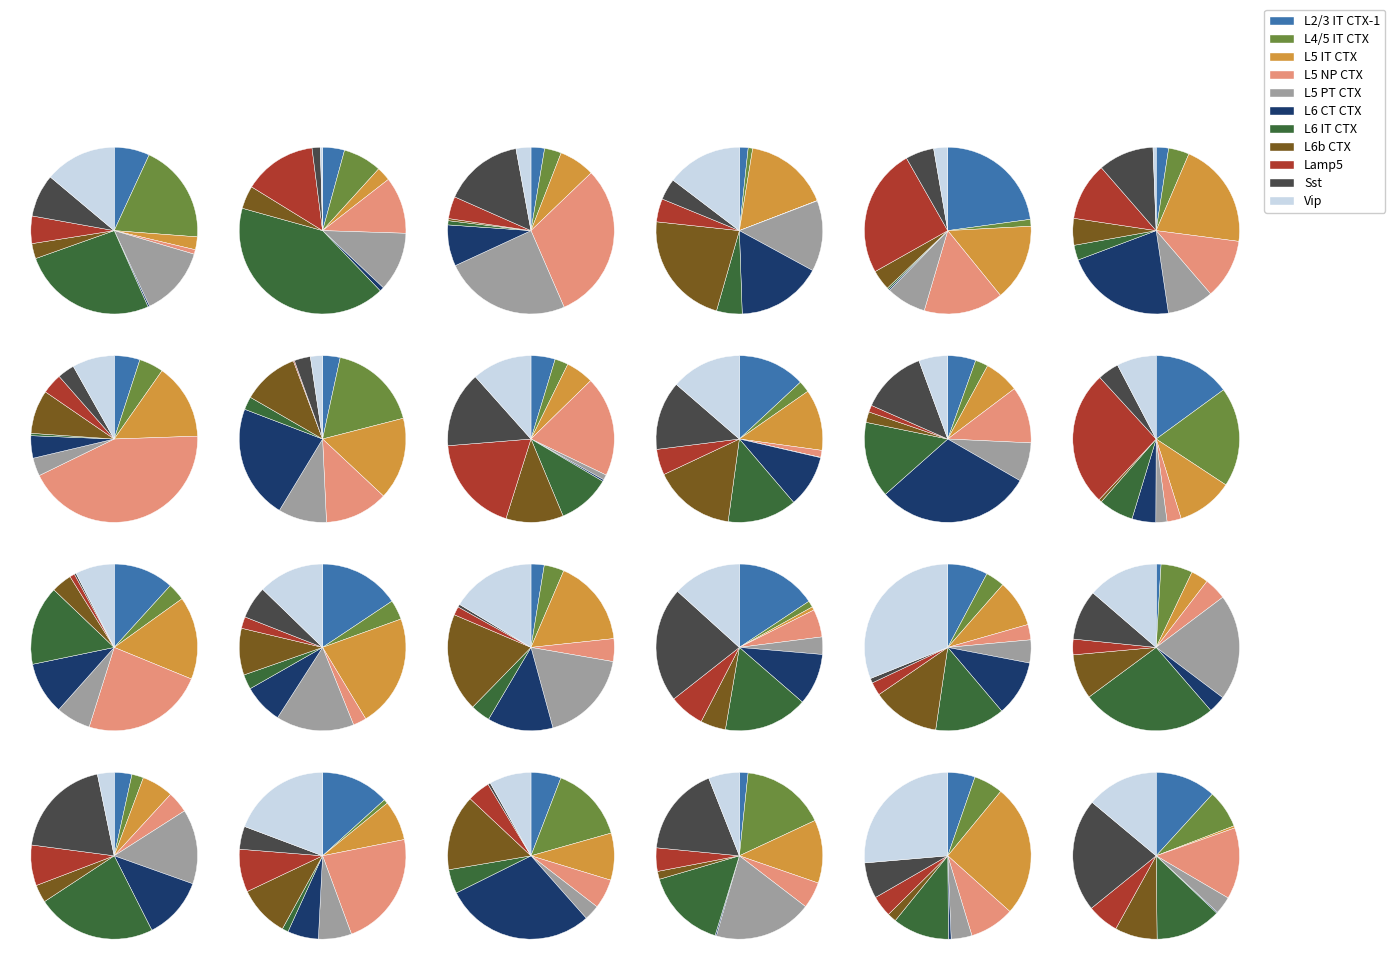

True or false: 28 accounts for 8% of the total.

True